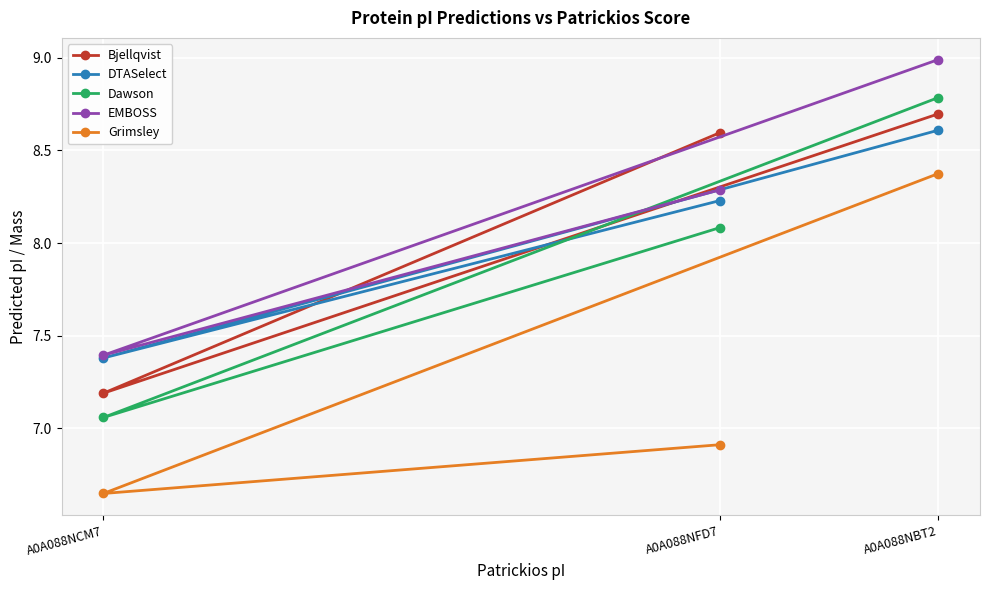

What is the difference between the maximum and second lowest values in the Bjellqvist series?

0.1